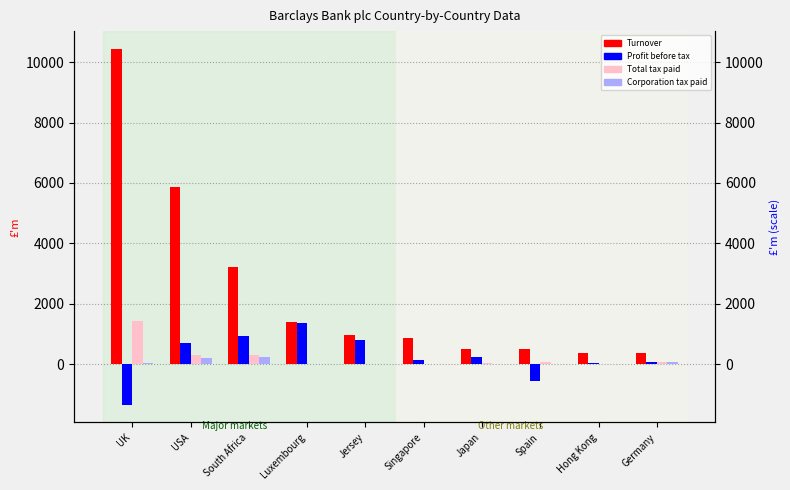

What is the label of the 4th bar from the right?

Japan